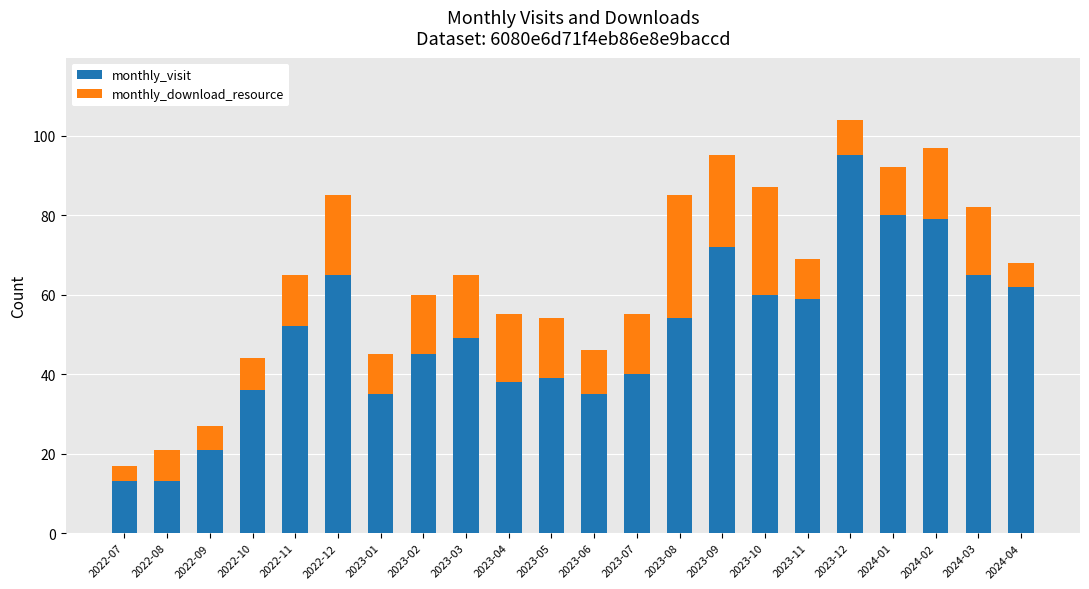

Are the bars grouped side by side (vs. stacked)?

No